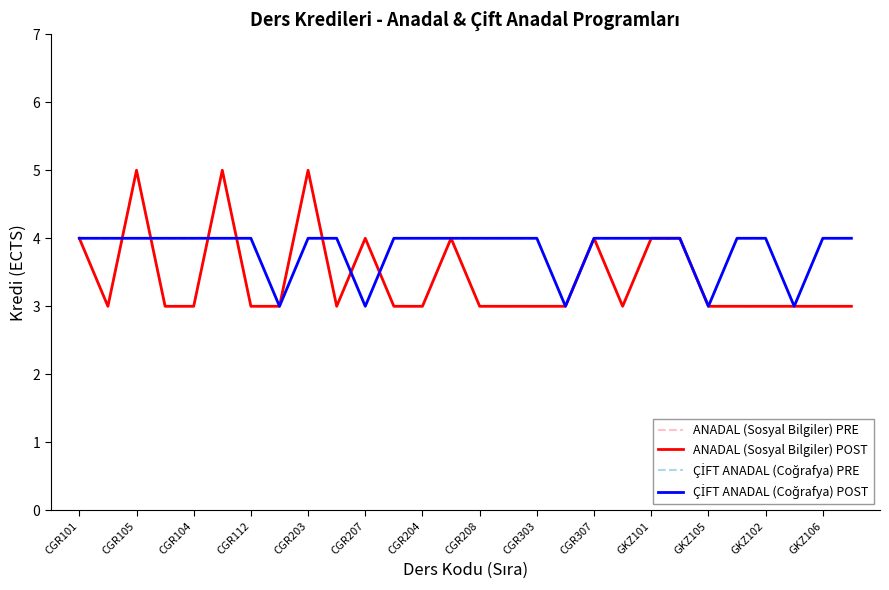

Which series has the largest range (max minus min)?

ANADAL (Sosyal Bilgiler) PRE